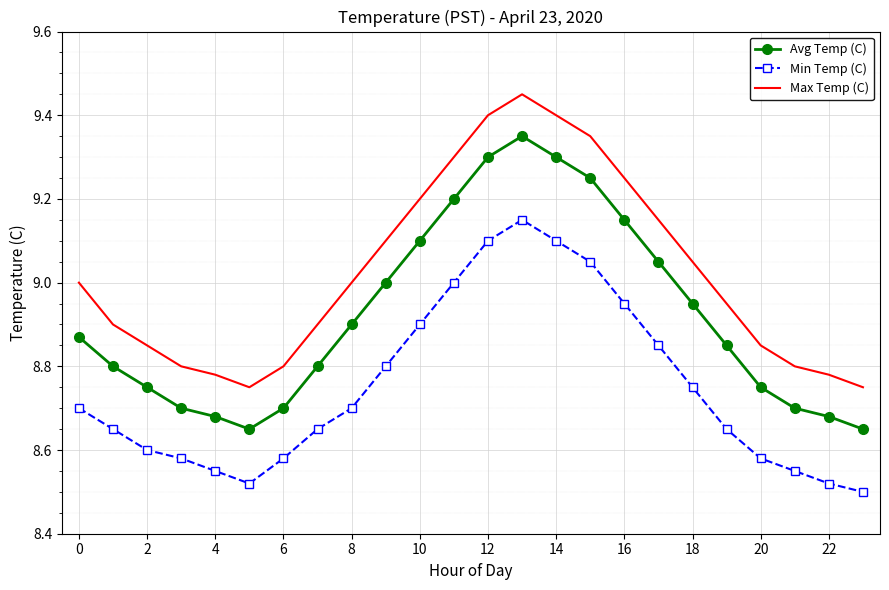

Rank the series by their maximum value, from highest to lowest.

Max Temp (C), Avg Temp (C), Min Temp (C)